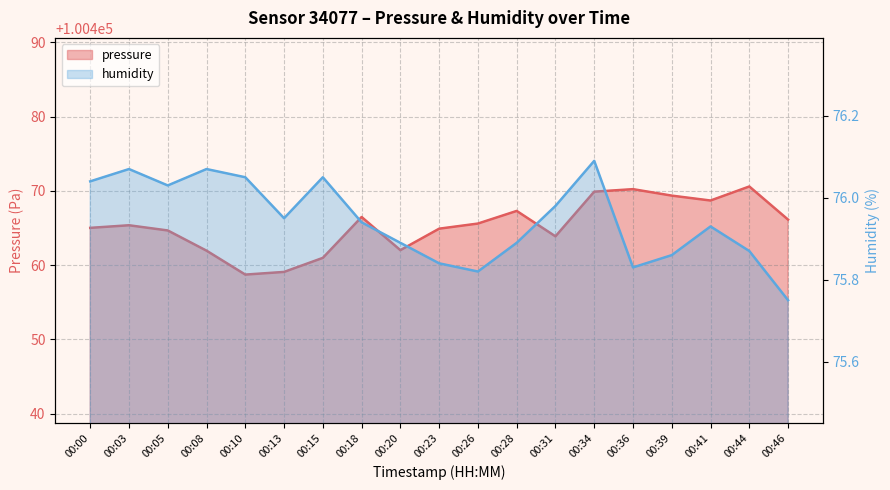

Count the number of categories in the chart.

19